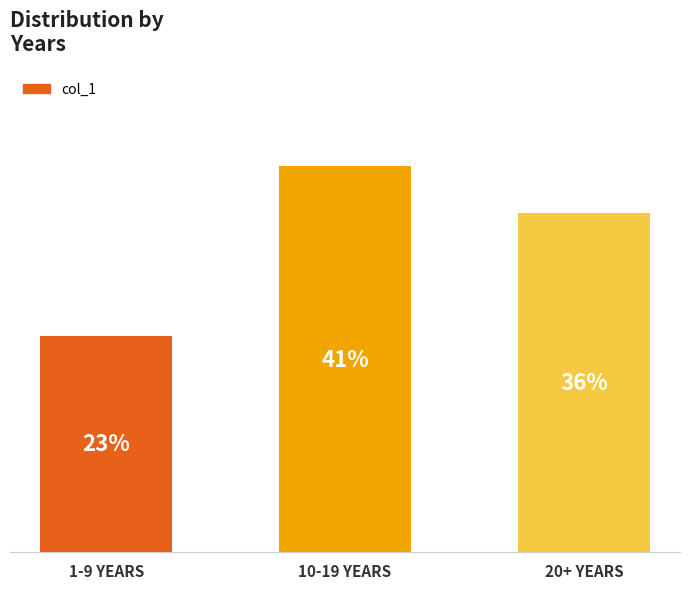

Rank the categories by value from highest to lowest.

10-19 YEARS, 20+ YEARS, 1-9 YEARS